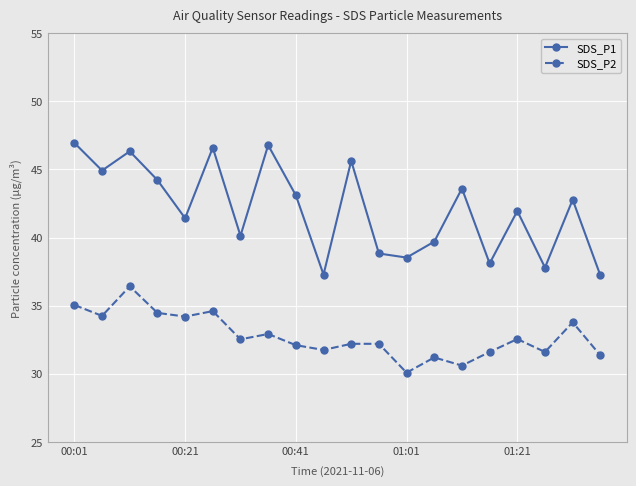

True or false: SDS_P1 has more than 1 interior local peaks.

True